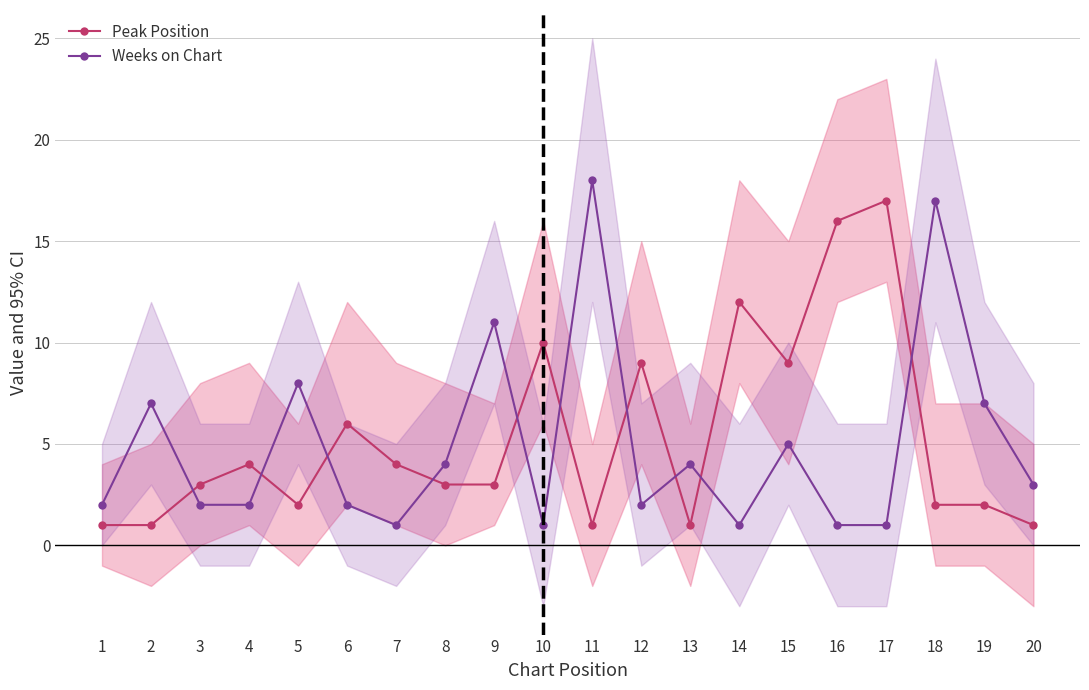

What is the average value of the Weeks on Chart series?

5